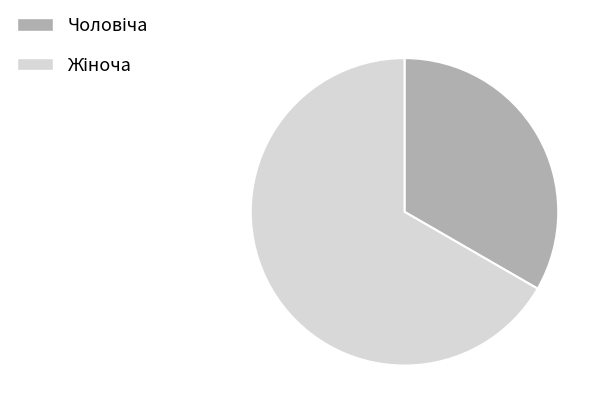

Is there any slice that represents more than half of the pie?

Yes